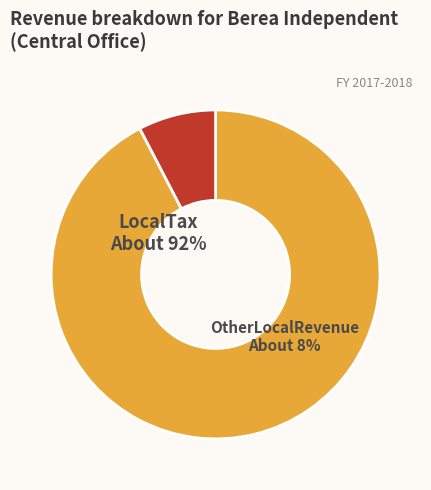

Which has a higher value, LocalTax or OtherLocalRevenue?

LocalTax